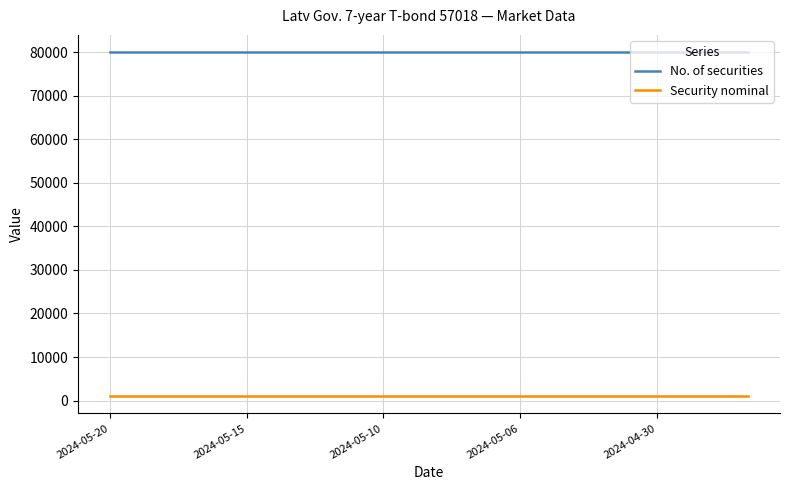

What are all the series names shown in the legend?

No. of securities, Security nominal